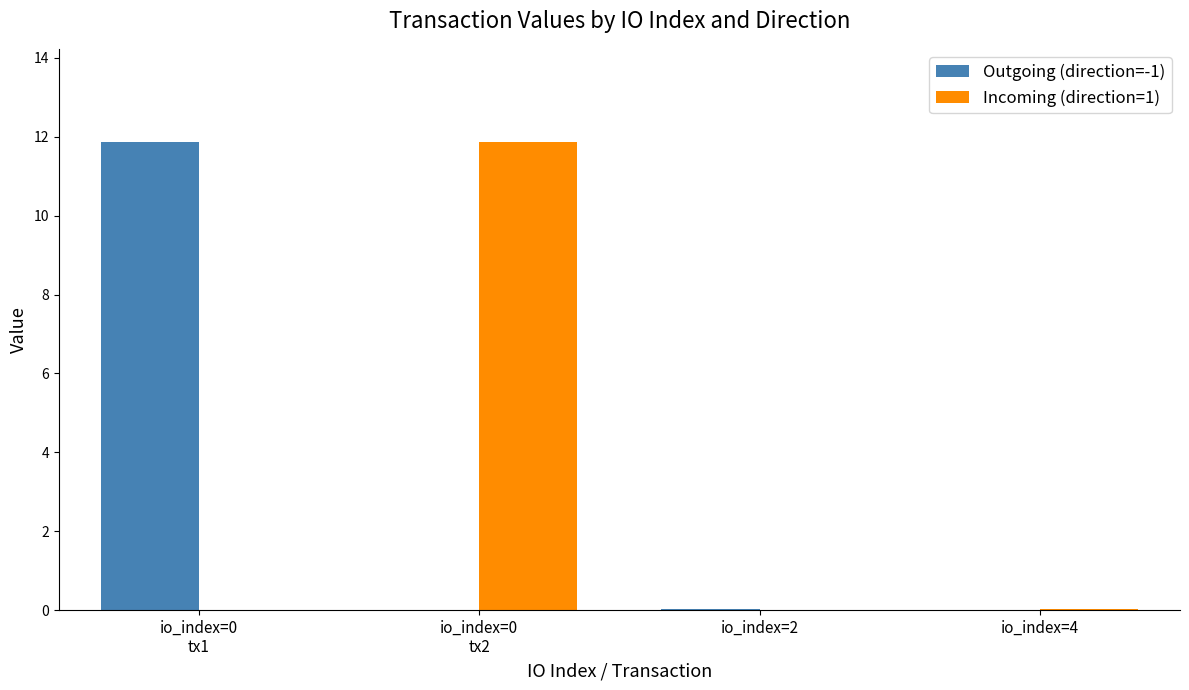

The value of Incoming (direction=1) at io_index=4 is 0.0. True or false?

True